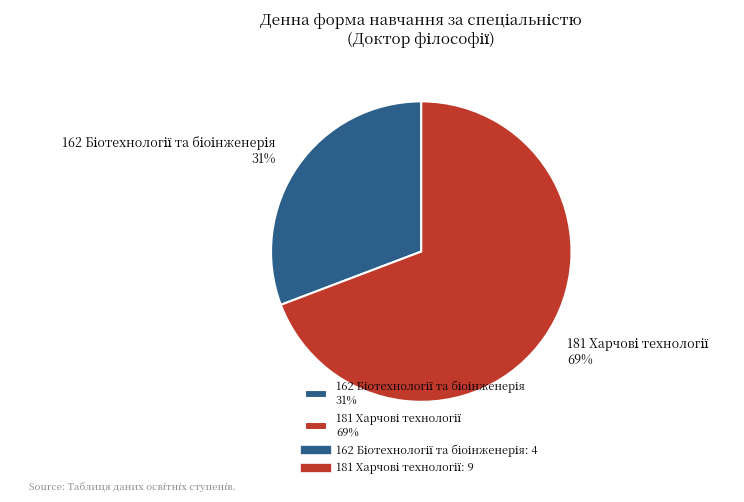

Is there a majority slice in this chart?

Yes